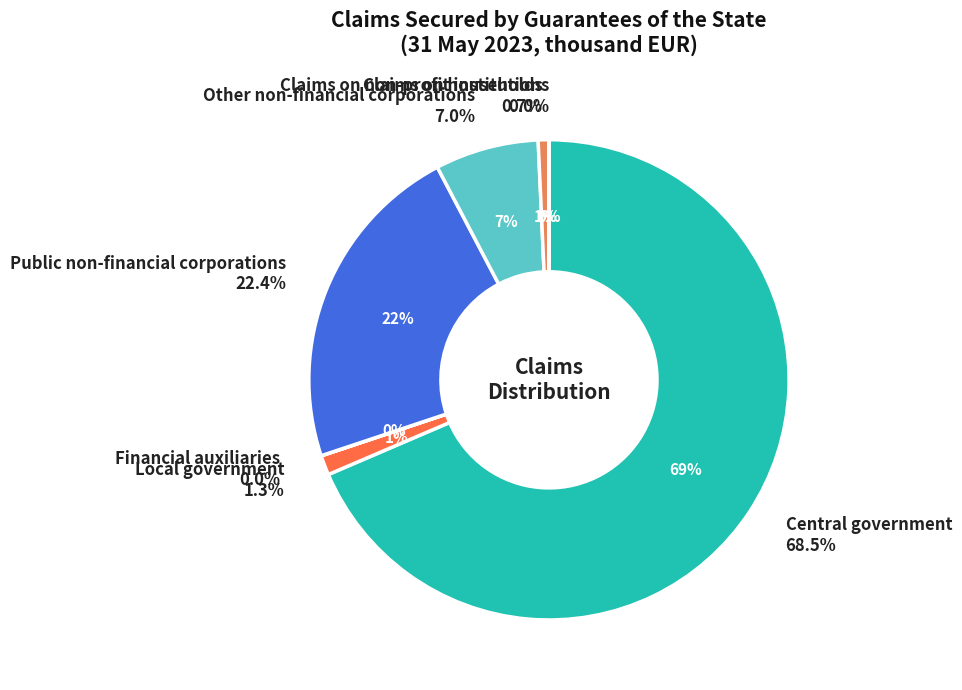

Is it true that Central government is 58% of the pie?

False